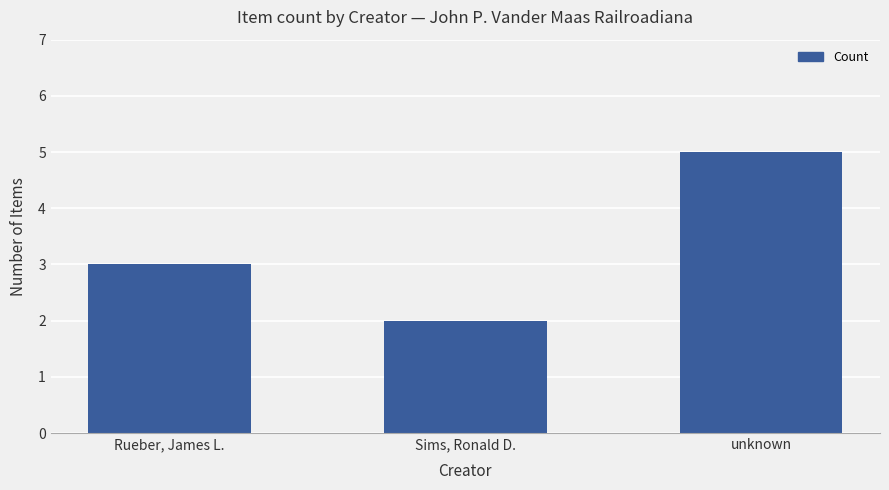

How many distinct data groups are displayed?

1